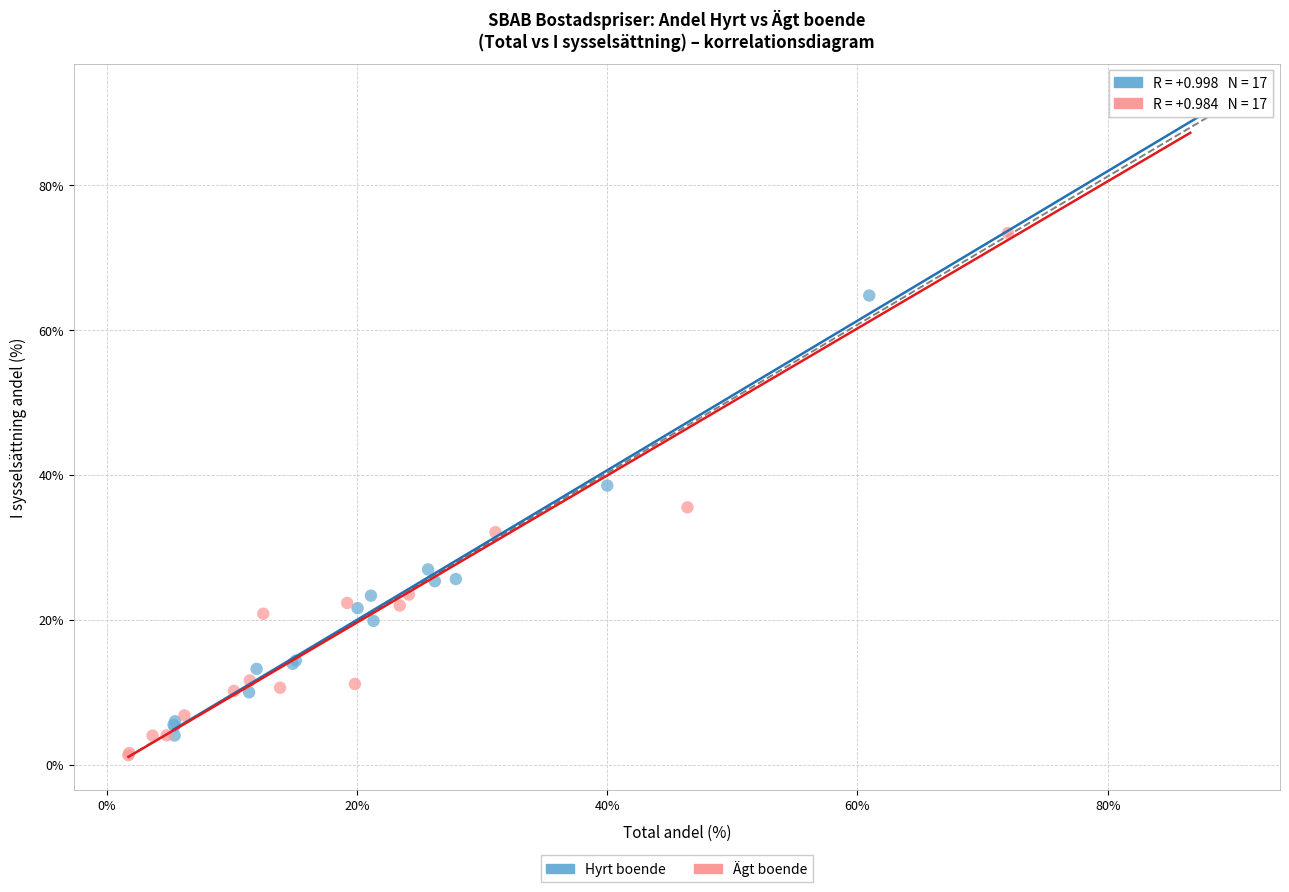

What are all the series names shown in the legend?

Hyrt boende, Ägt boende